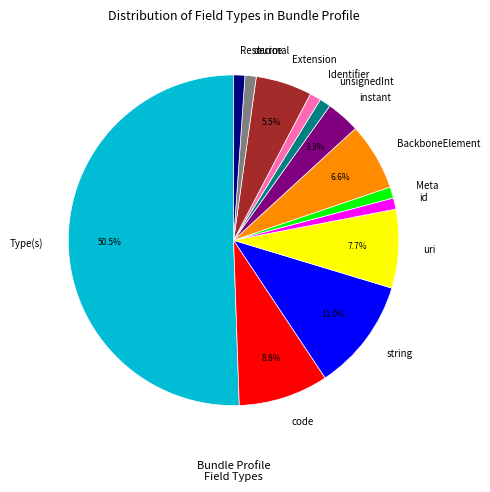

Do uri and Resource together represent more than half of the pie?

No